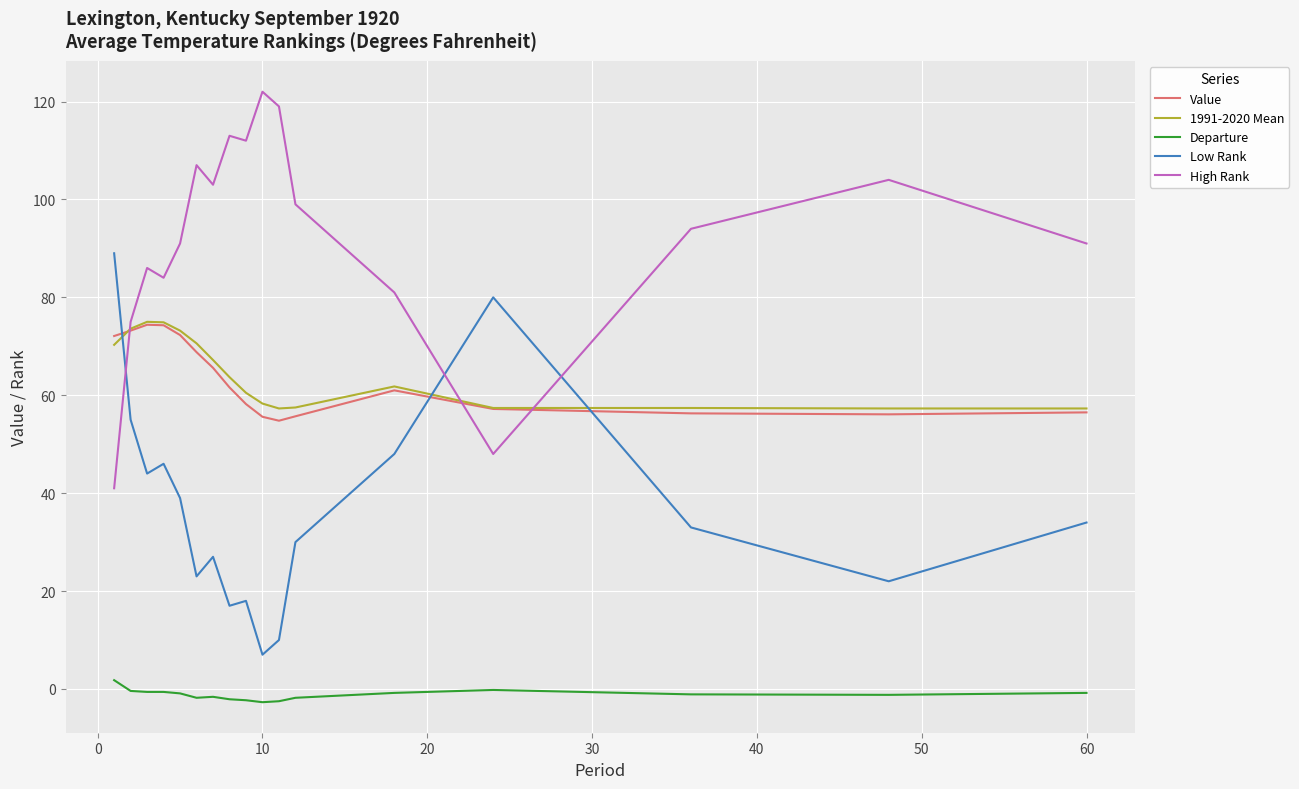

What is the smallest value displayed?

-2.7